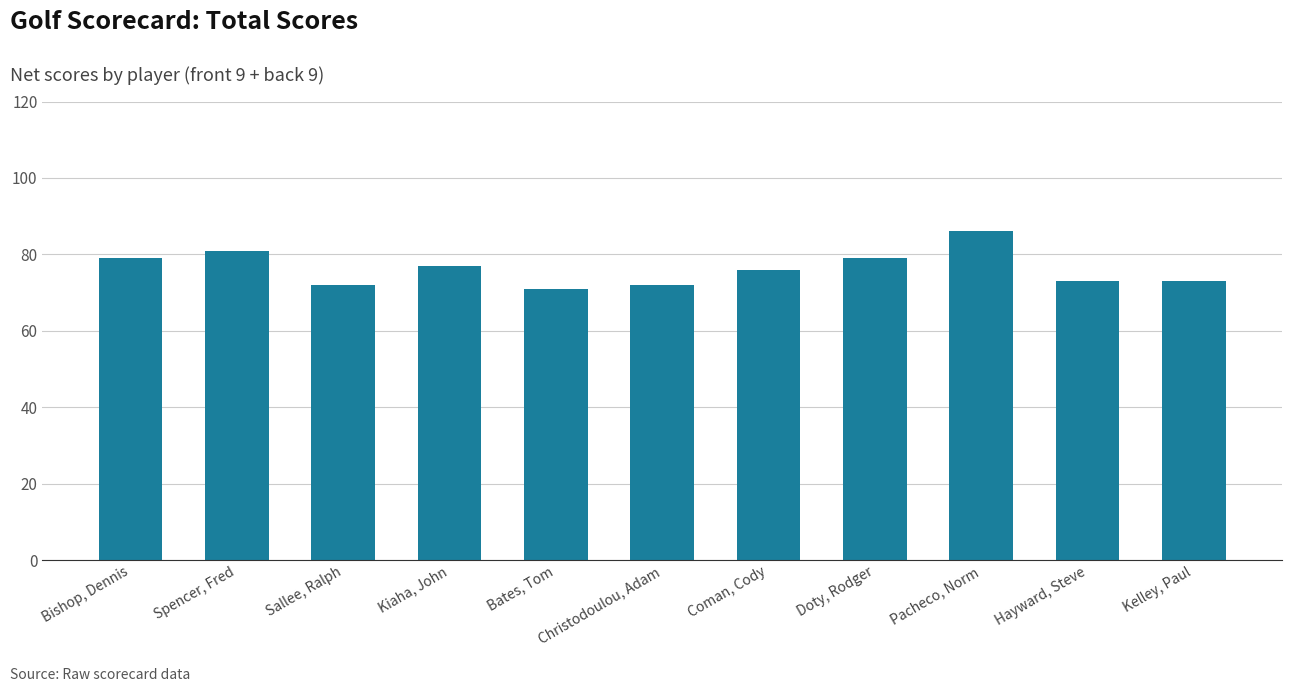

What is the maximum value shown in the chart?

86